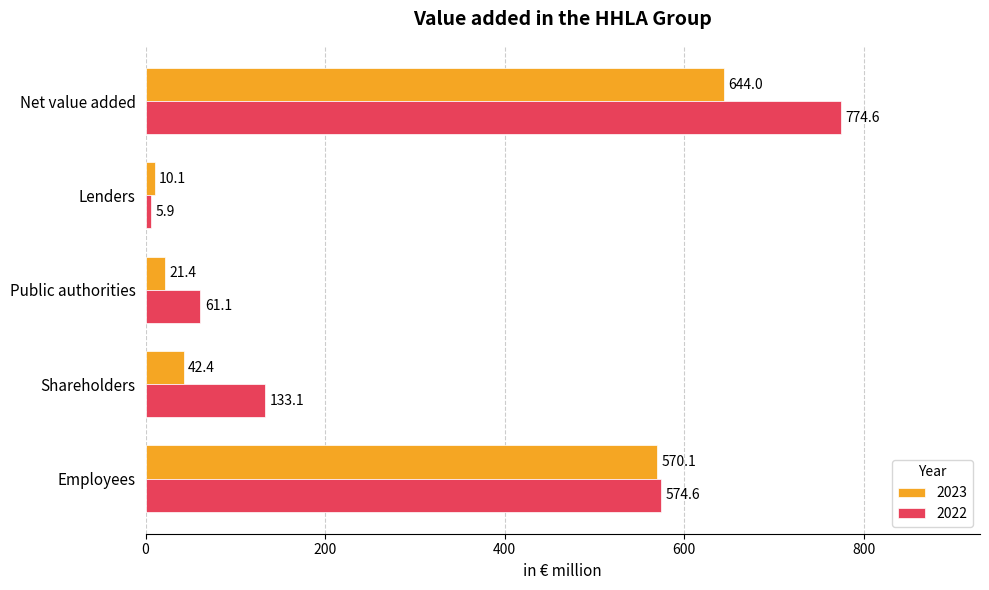

The value of 2023 at Lenders is 10.1. True or false?

True